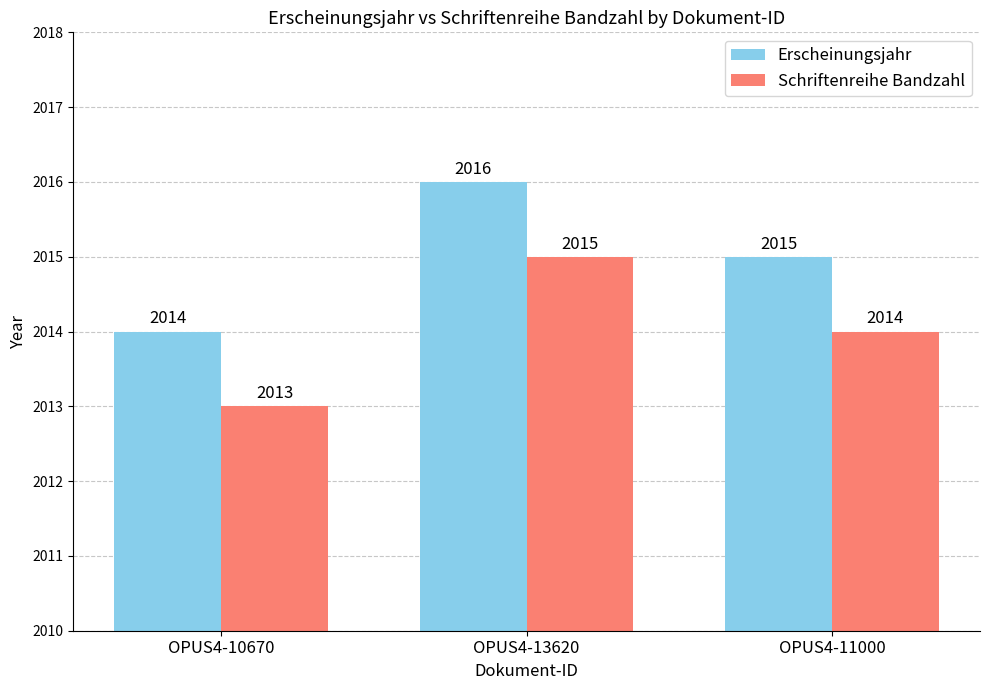

List the series in order of their overall mean, lowest first.

Schriftenreihe Bandzahl, Erscheinungsjahr